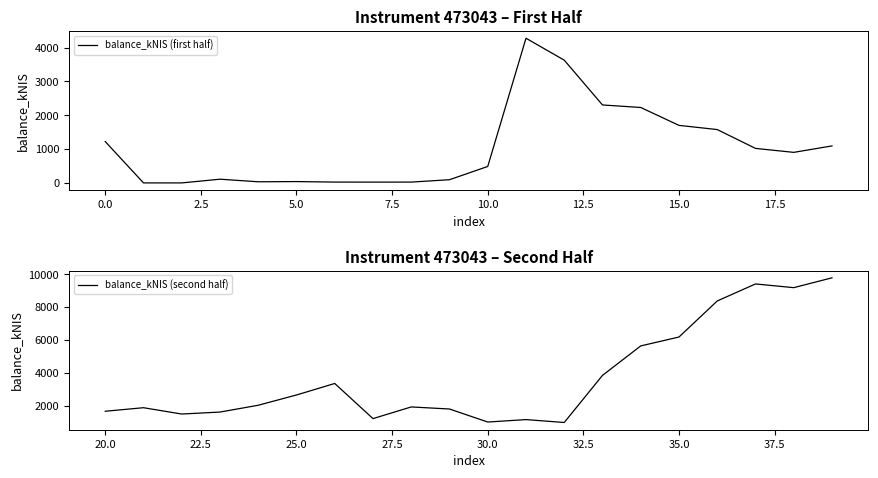

True or false: balance_kNIS (first half) has a value of 1644.2 at 0.0.

False